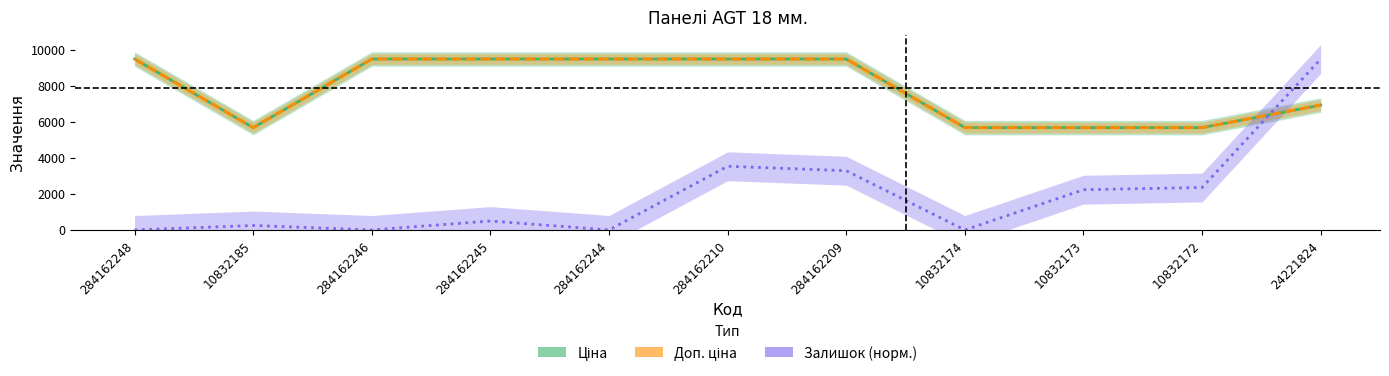

The value of Доп. ціна at 24221824 is 6925.7. True or false?

True